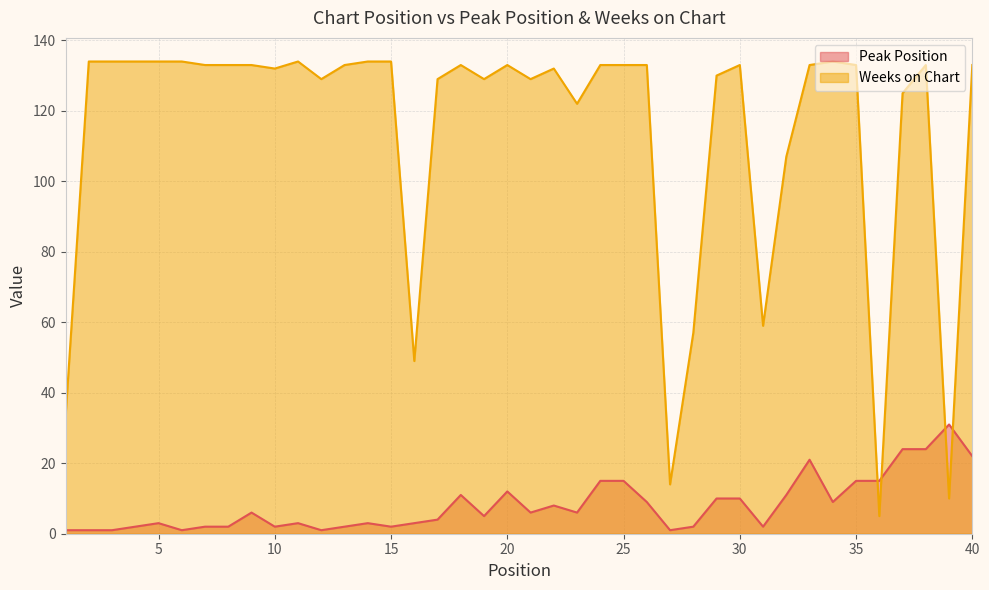

How many interior local valleys does the Peak Position series have?

10